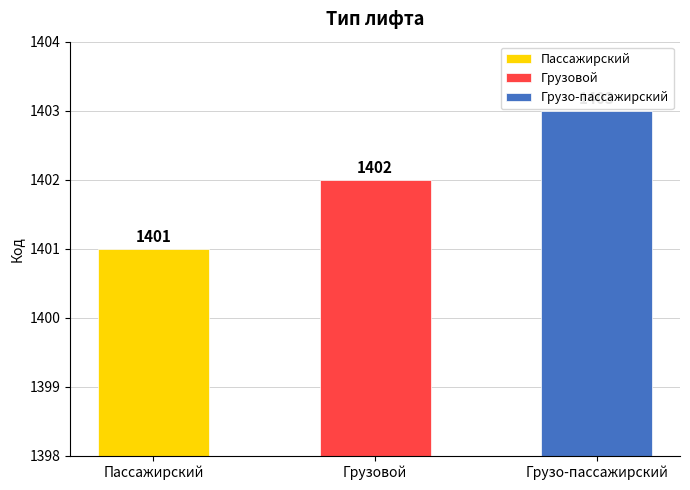

Count the number of values greater than 1402.

1